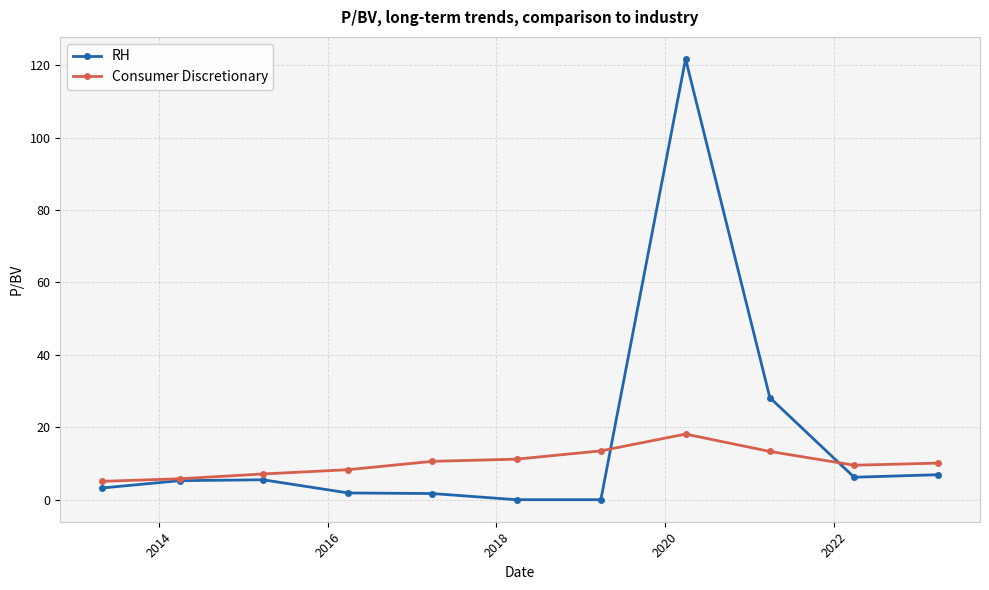

After their last crossing, which series has the higher values: Consumer Discretionary or RH?

Consumer Discretionary